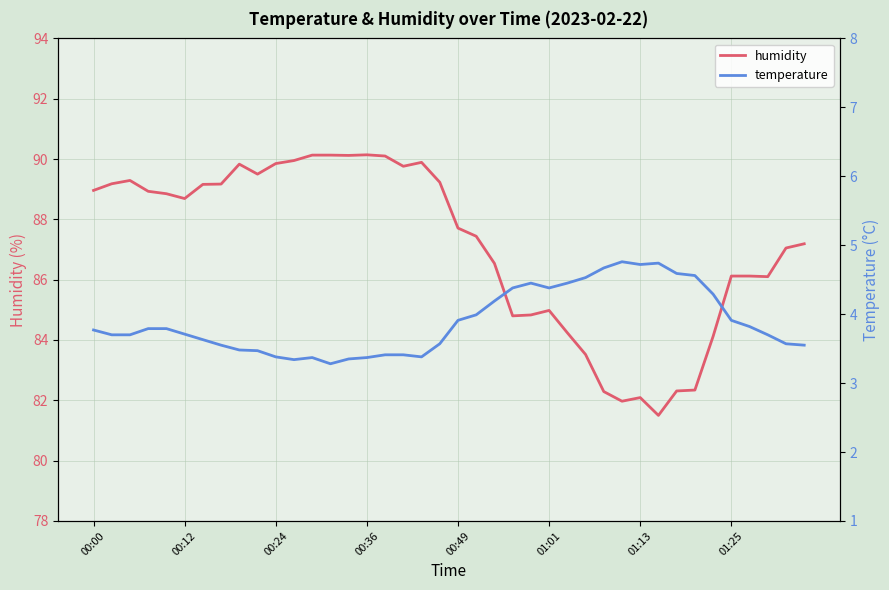

In humidity, how many points are lower than both neighbors (excluding endpoints)?

8